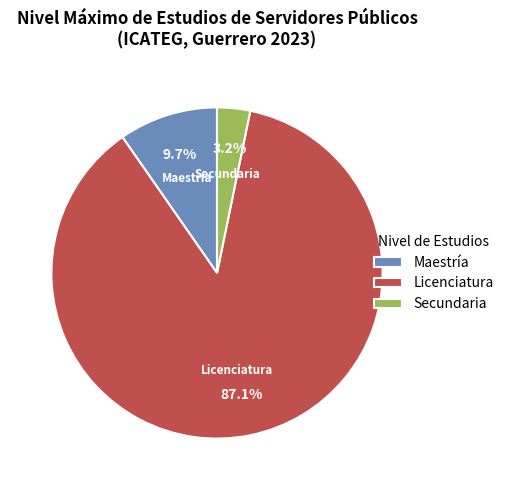

Is it true that Secundaria is 3% of the pie?

True